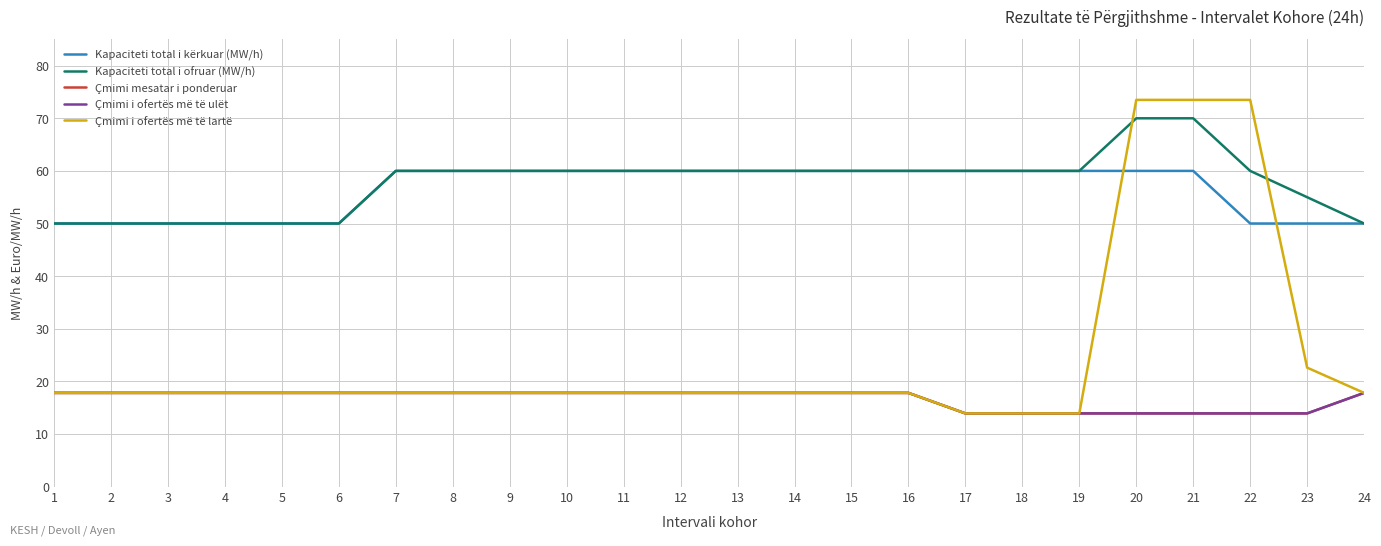

Is the value of Kapaciteti total i kërkuar (MW/h) at 6 greater than the value of Çmimi i ofertës më të lartë at 13?

Yes